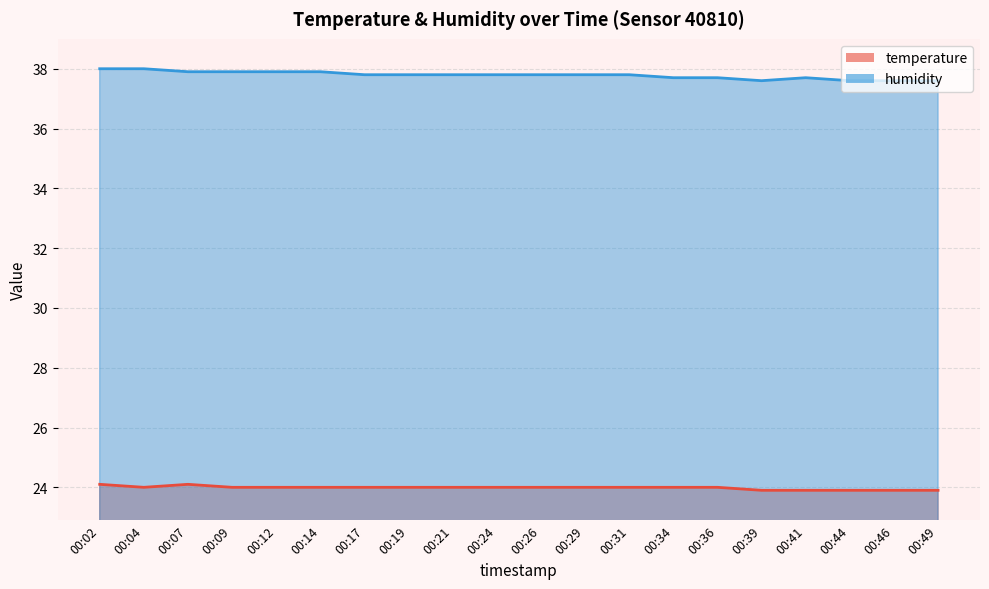

Rank the series at 00:24 from highest to lowest value.

humidity, temperature